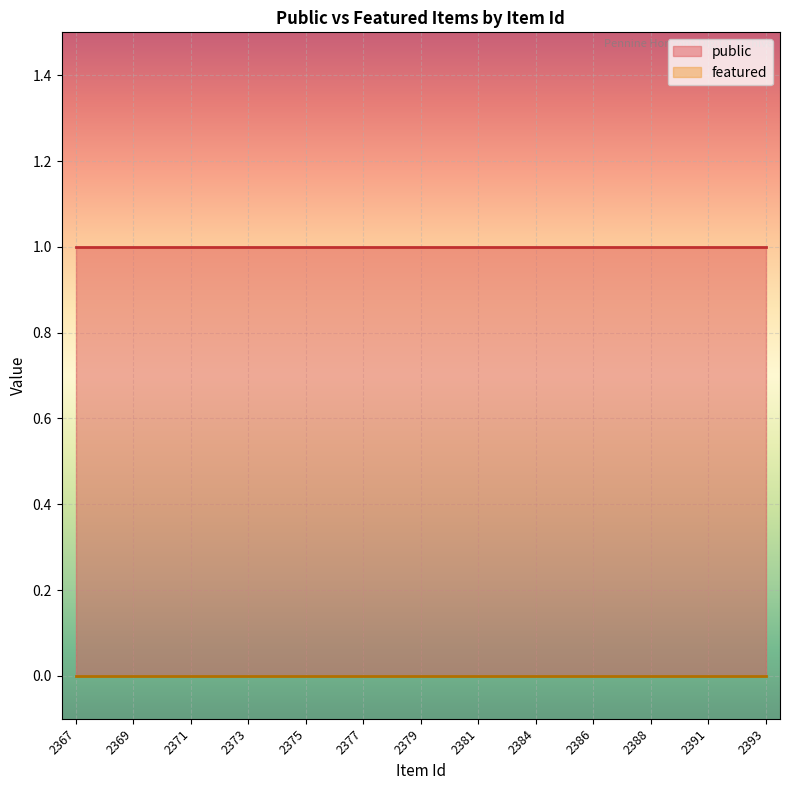

At which category is the sum across all series the highest?

2367